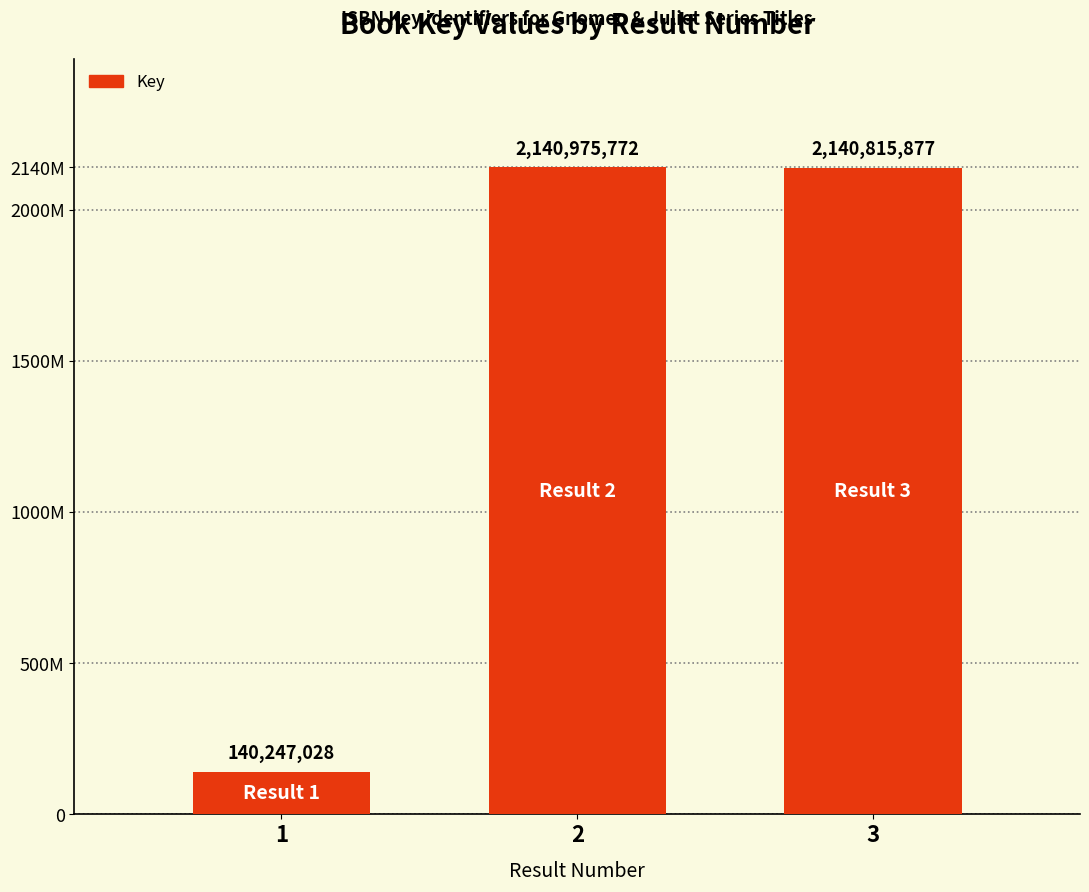

Rank the categories by value from highest to lowest.

2, 3, 1